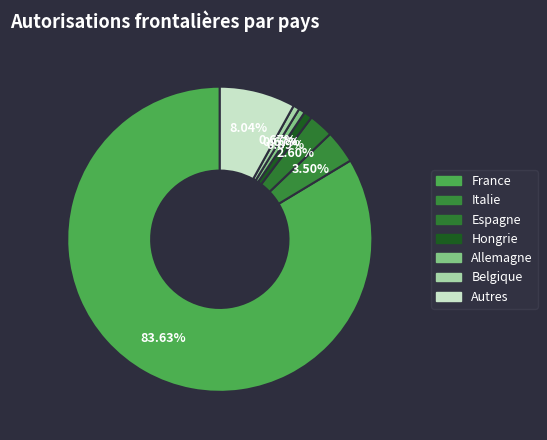

True or false: Belgique accounts for 1% of the total.

True